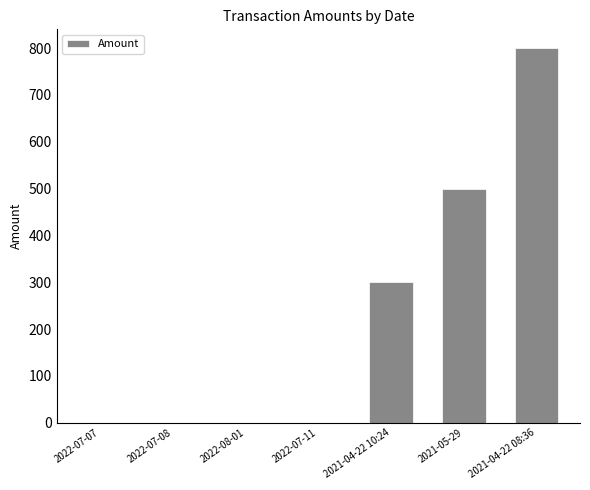

The chart shows a value of 148.1 at 2021-04-22 10:24. True or false?

False